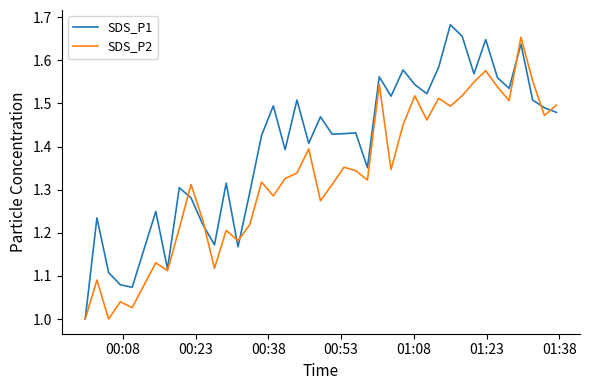

What are all the series names shown in the legend?

SDS_P1, SDS_P2